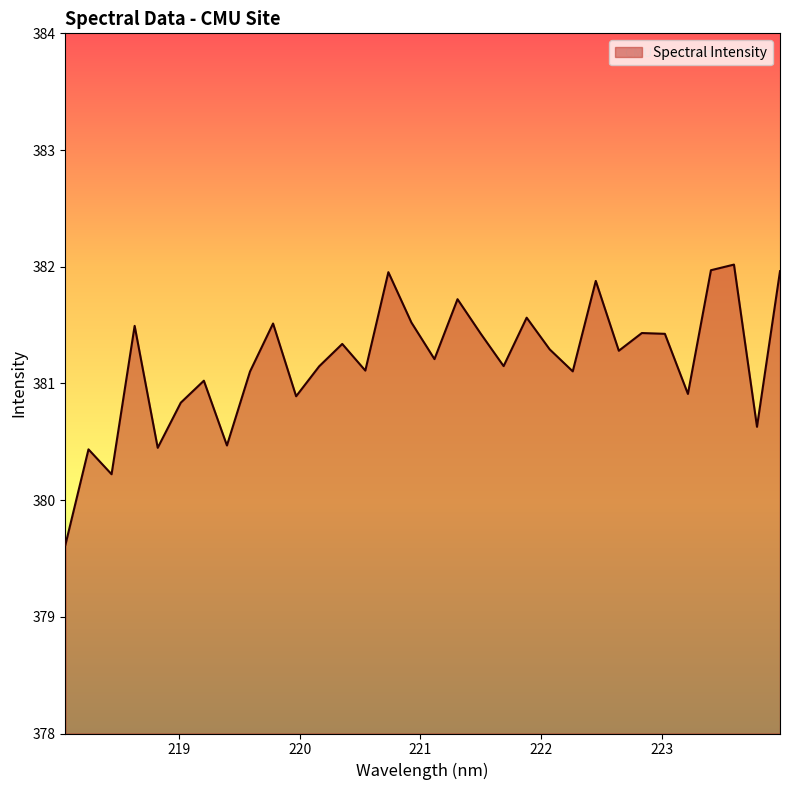

What is the smallest value displayed?

379.6